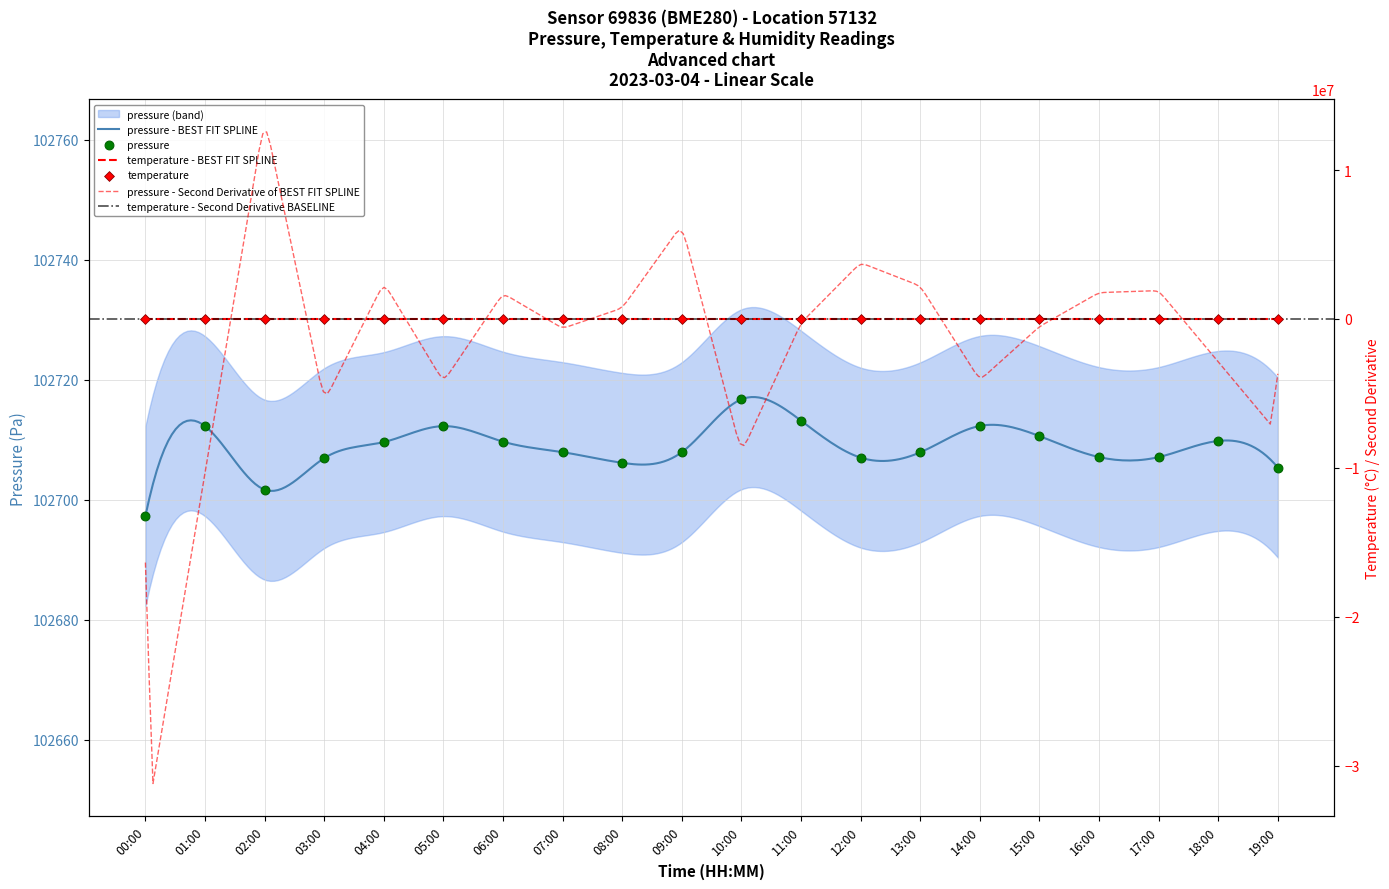

Is the value of pressure at 16:00 greater than the value of temperature at 07:00?

Yes